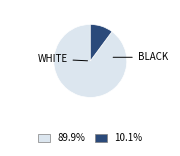

Does any single category account for the majority?

Yes